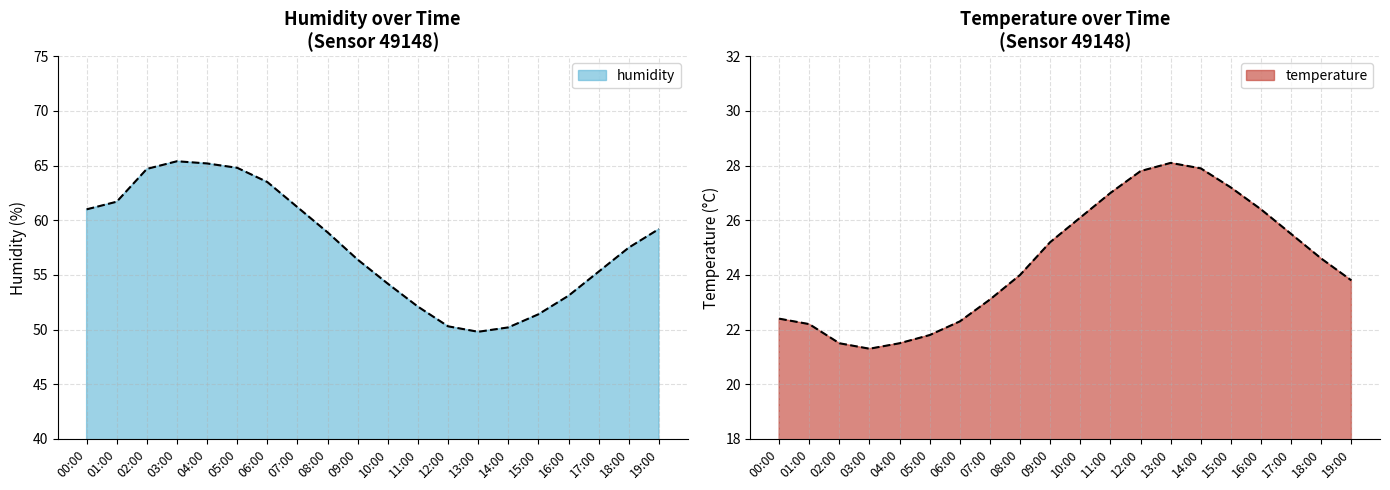

List the labels in order of humidity value, smallest first.

13:00, 14:00, 12:00, 15:00, 11:00, 16:00, 10:00, 17:00, 09:00, 18:00, 08:00, 19:00, 00:00, 07:00, 01:00, 06:00, 02:00, 05:00, 04:00, 03:00